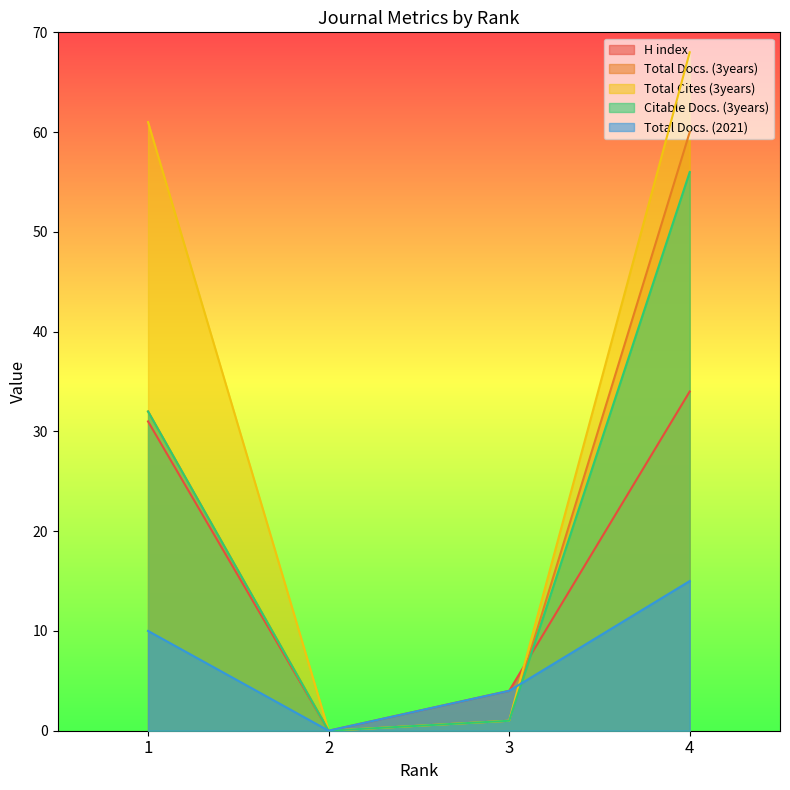

At which category does H index reach its first local valley?

2